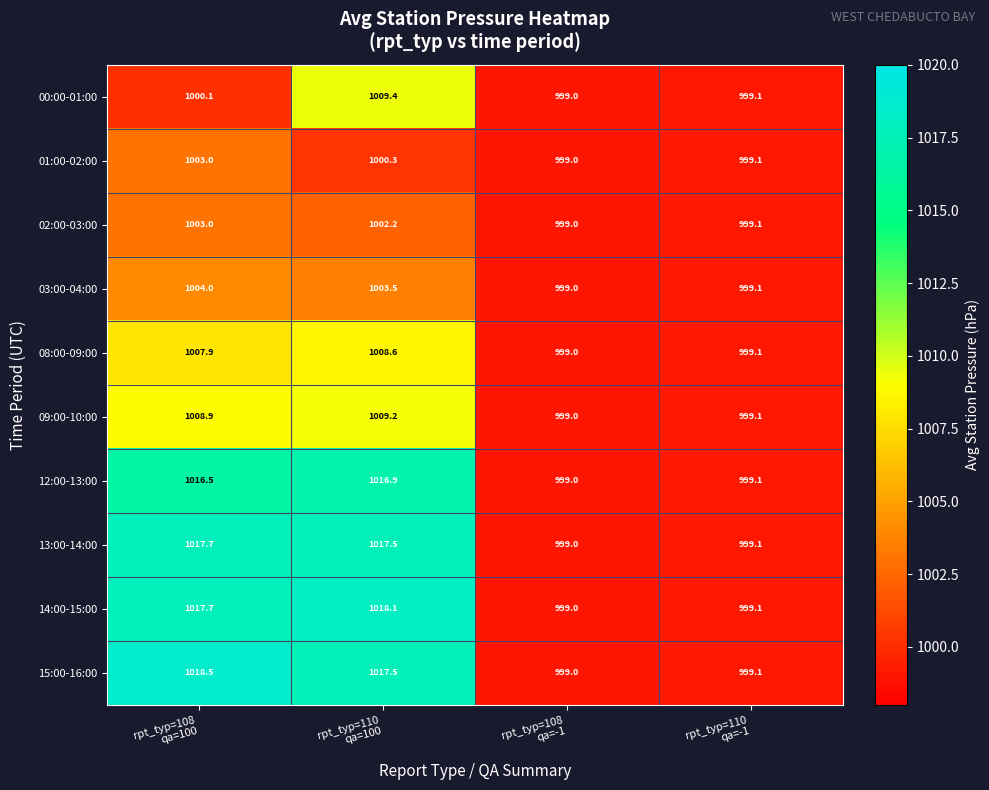

What is the smallest value displayed?

999.0